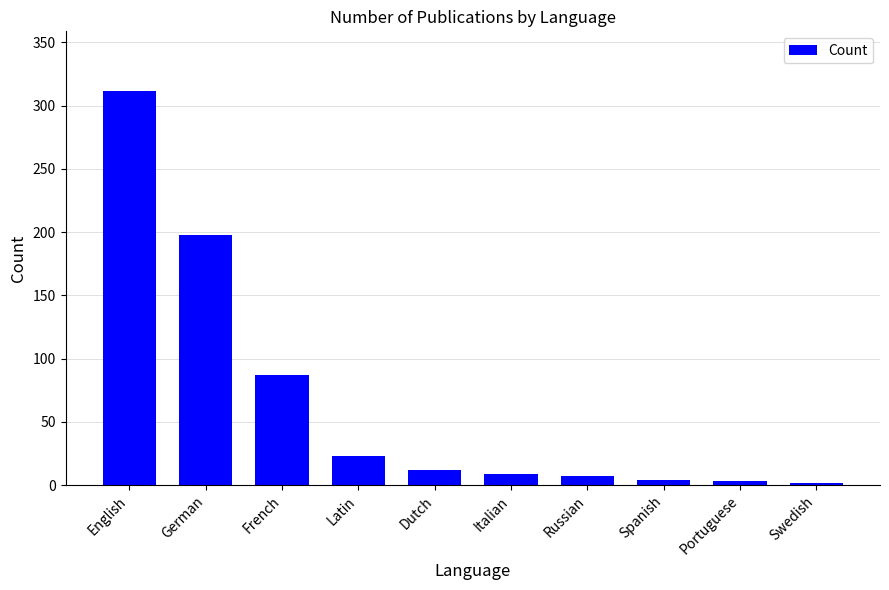

What is the value of the 6th bar from the left?

9